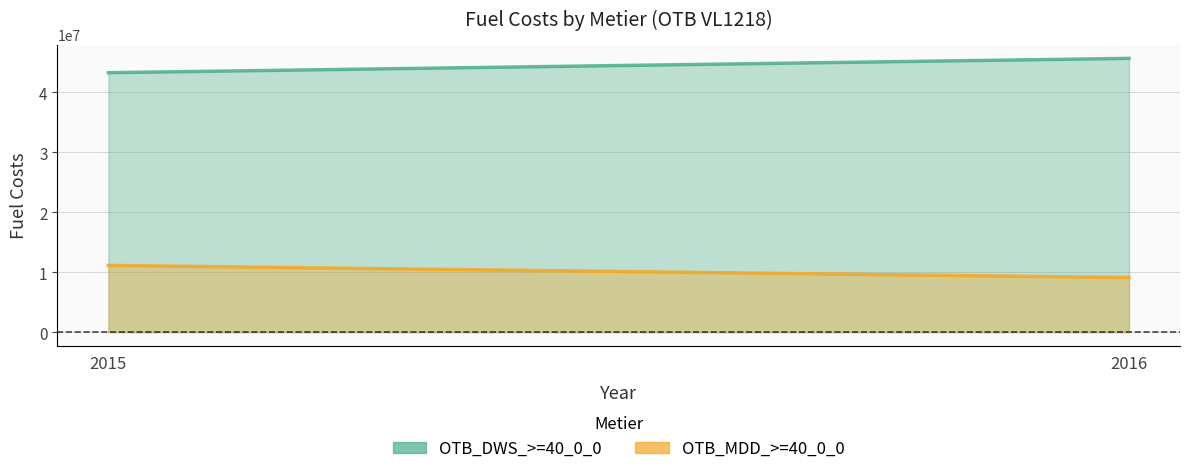

Between 2015 and 2016, which series saw the biggest shift?

OTB_DWS_>=40_0_0